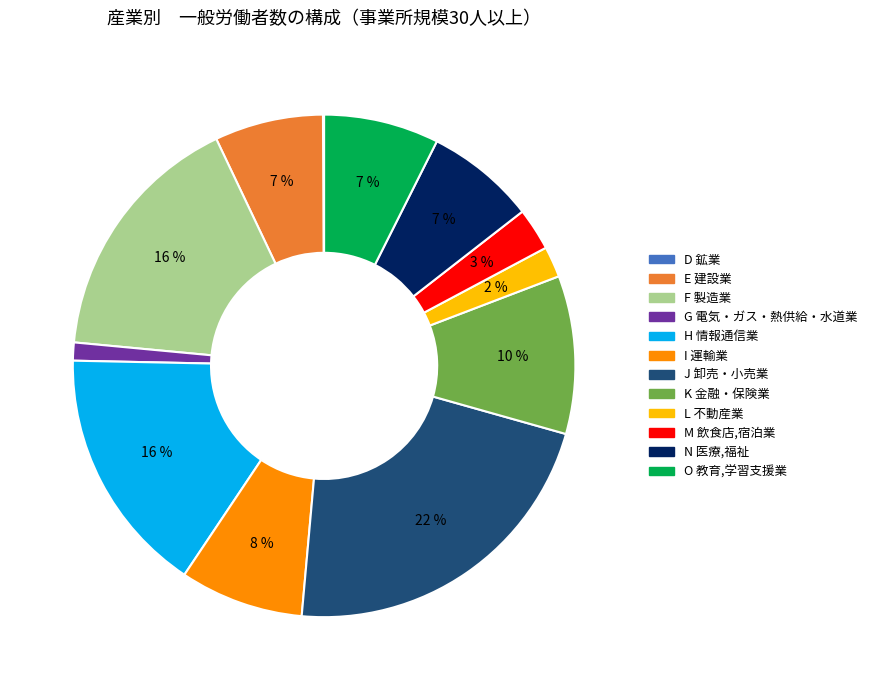

Between H 情報通信業 and O 教育,学習支援業, which is larger?

H 情報通信業